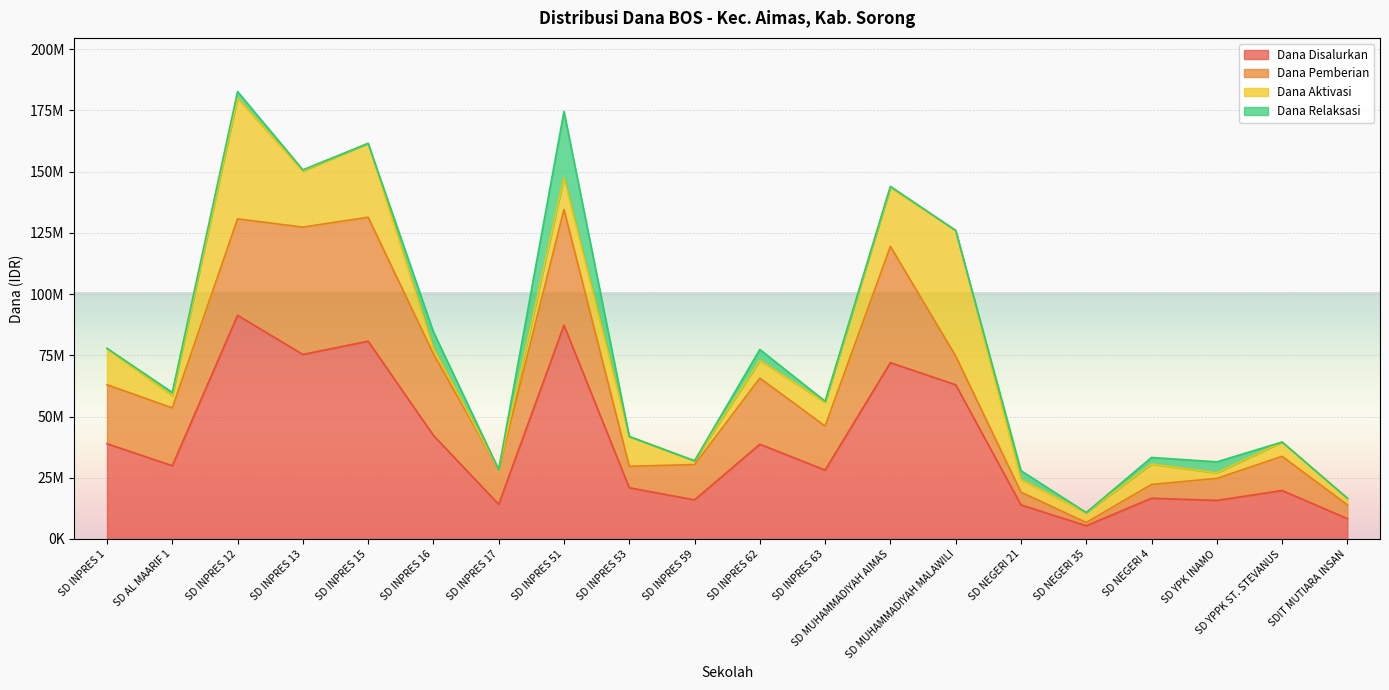

Reading left to right, list all the values displayed in this chart.

Dana Disalurkan: 38925000	29925000	91350000	75375000	80775000	42300000	14175000	87300000	20925000	15975000	38700000	28125000	72000000	63000000	13950000	5400000	16650000	15750000	19800000	8325000
Dana Pemberian: 24075000	23625000	39375000	51975000	50625000	33300000	14175000	47250000	8775000	14400000	27000000	18000000	47475000	11700000	5175000	1350000	5625000	9000000	13950000	5625000
Dana Aktivasi: 14850000	4950000	49275000	22950000	30150000	2250000	0	13050000	12150000	1575000	7200000	9675000	24075000	51300000	5175000	4050000	8325000	2250000	5850000	2700000
Dana Relaksasi: 0	1350000	2700000	450000	0	6750000	0	27000000	0	0	4500000	450000	450000	0	3600000	0	2700000	4500000	0	0